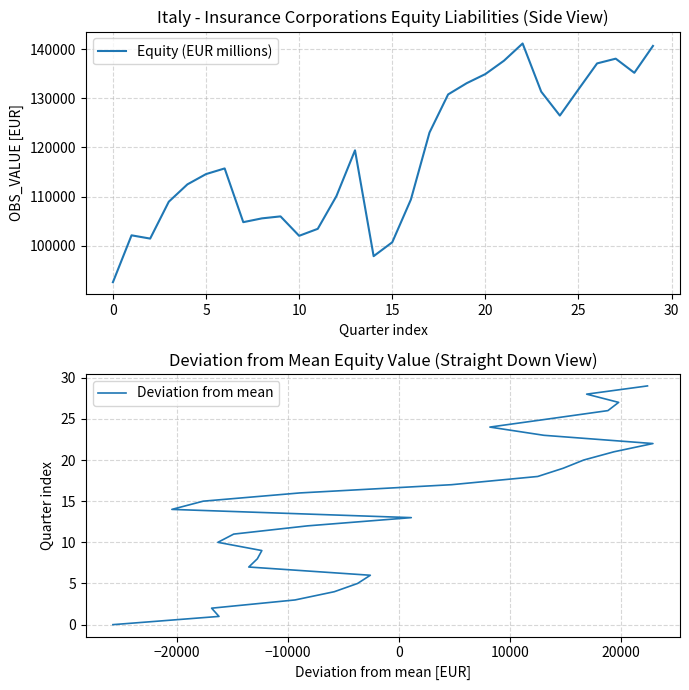

What value does the Equity (EUR millions) series have at 21, to the nearest 100?

137700